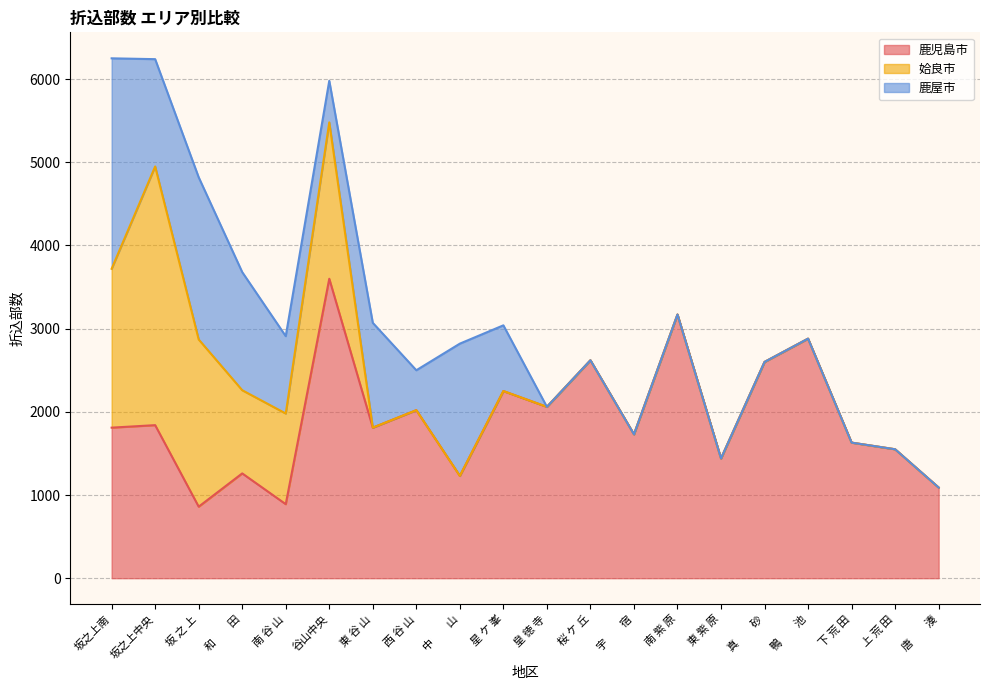

How many intersections are there between 鹿児島市 and 鹿屋市?

5